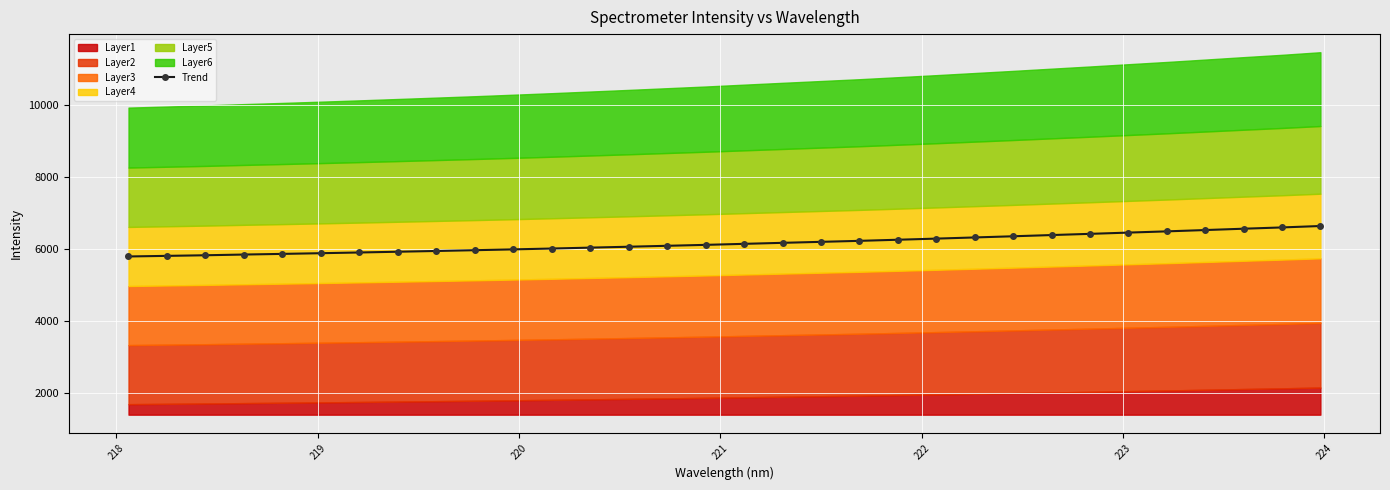

Reading left to right, list all the values displayed in this chart.

5789.6	5806.2	5823.2	5843.1	5861.2	5880.5	5900.5	5921.4	5942.6	5964.0	5987.0	6010.5	6035.6	6060.6	6086.7	6112.6	6140.9	6169.0	6196.7	6224.3	6255.2	6286.5	6319.1	6351.7	6385.6	6419.2	6454.0	6488.5	6525.0	6562.2	6597.9	6637.5